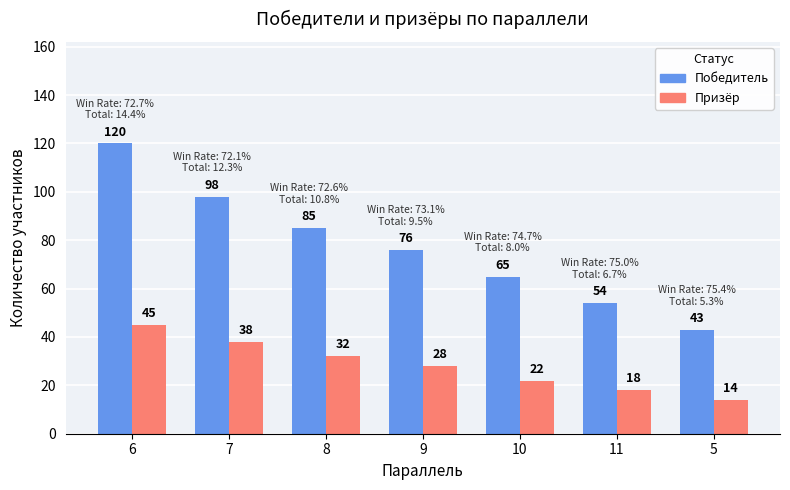

At 9, list the series in order from largest to smallest.

Победитель, Призёр